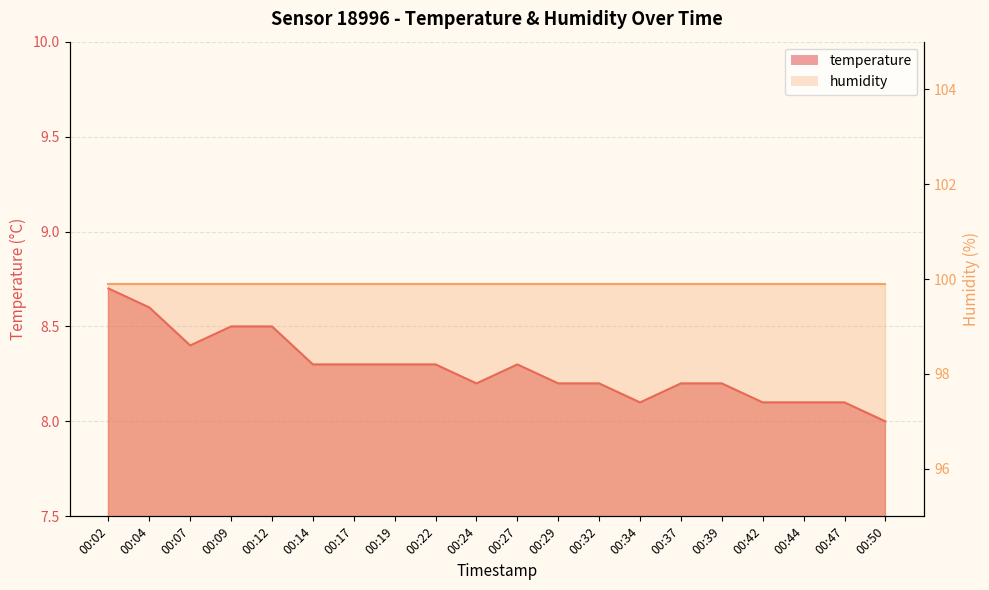

What is the change in value from 00:02 to 00:32?

-0.5